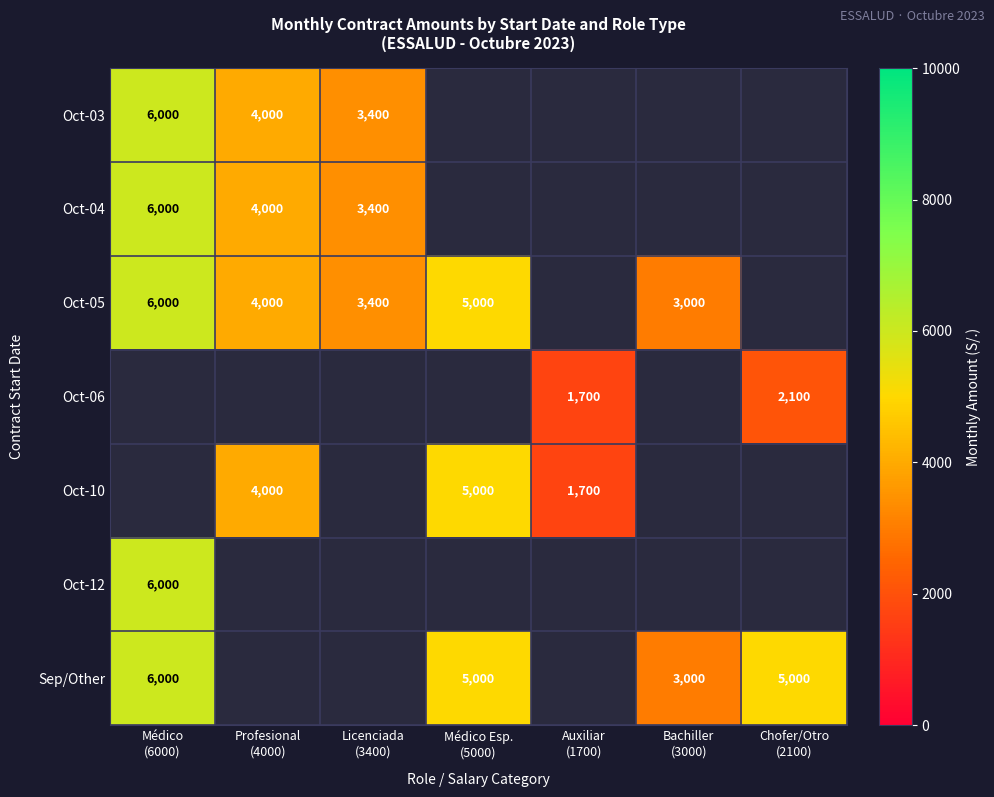

Which category has the highest value across all series?

Médico
(6000)